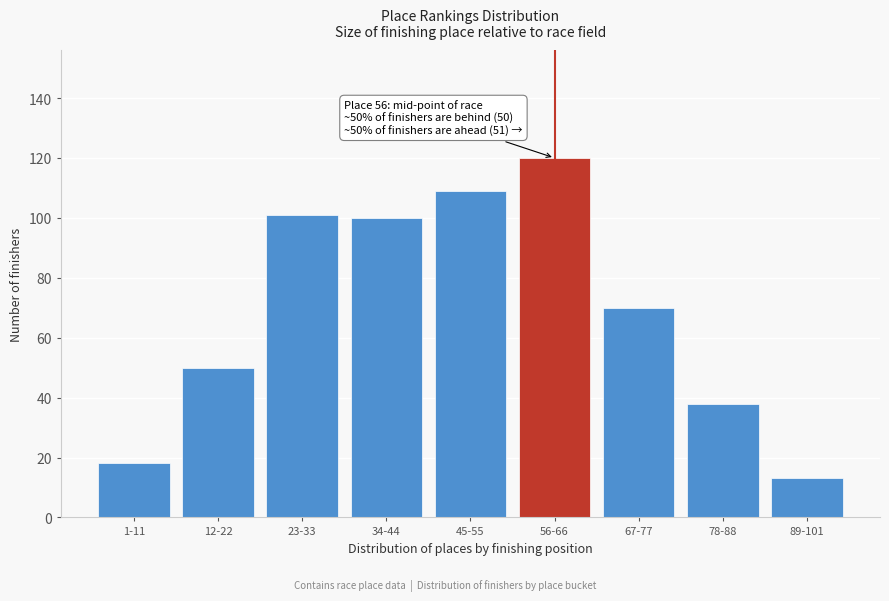

Reading left to right, what are all the values shown in this chart?

18	50	101	100	109	120	70	38	13